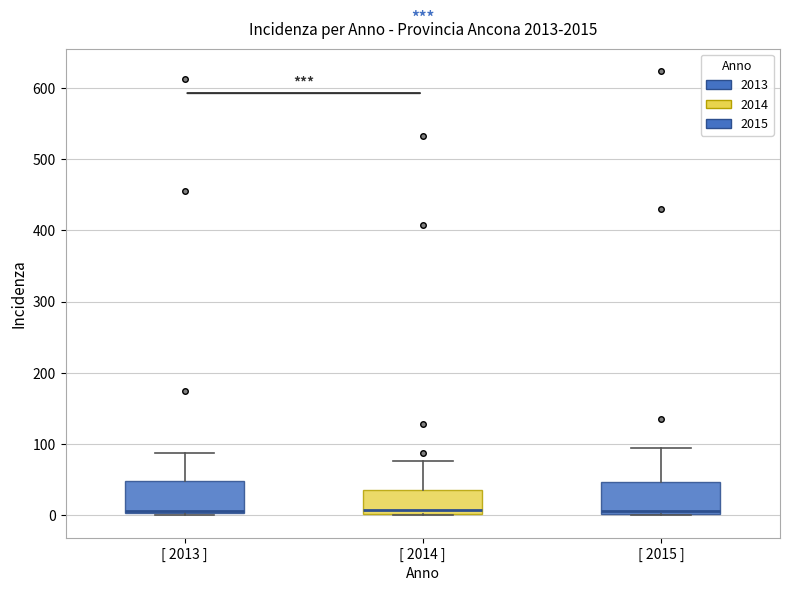

Reading left to right, read every box against the y-axis: the position of its median line, the range the box covers, and the ends of its whiskers. The values are not printed on the chart, so give them approximately, as read against the axis.

[ 2013 ]: median 10, box 0 to 50, whiskers 0 to 90
[ 2014 ]: median 10, box 0 to 40, whiskers 0 to 80
[ 2015 ]: median 10, box 0 to 50, whiskers 0 to 100